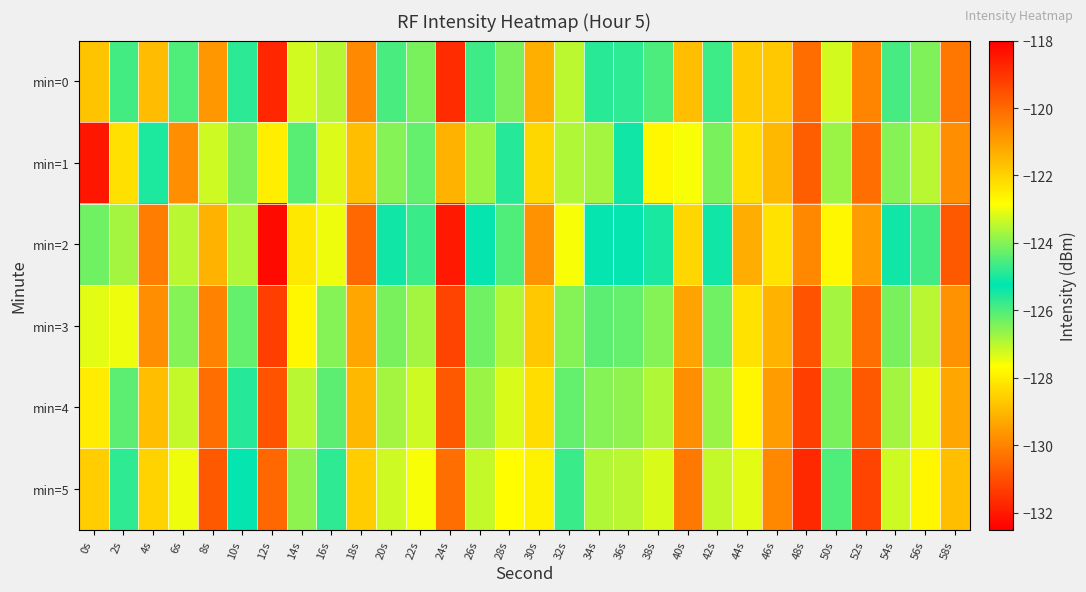

Rank the series at 22s from highest to lowest value.

min=5, min=4, min=3, min=0, min=1, min=2